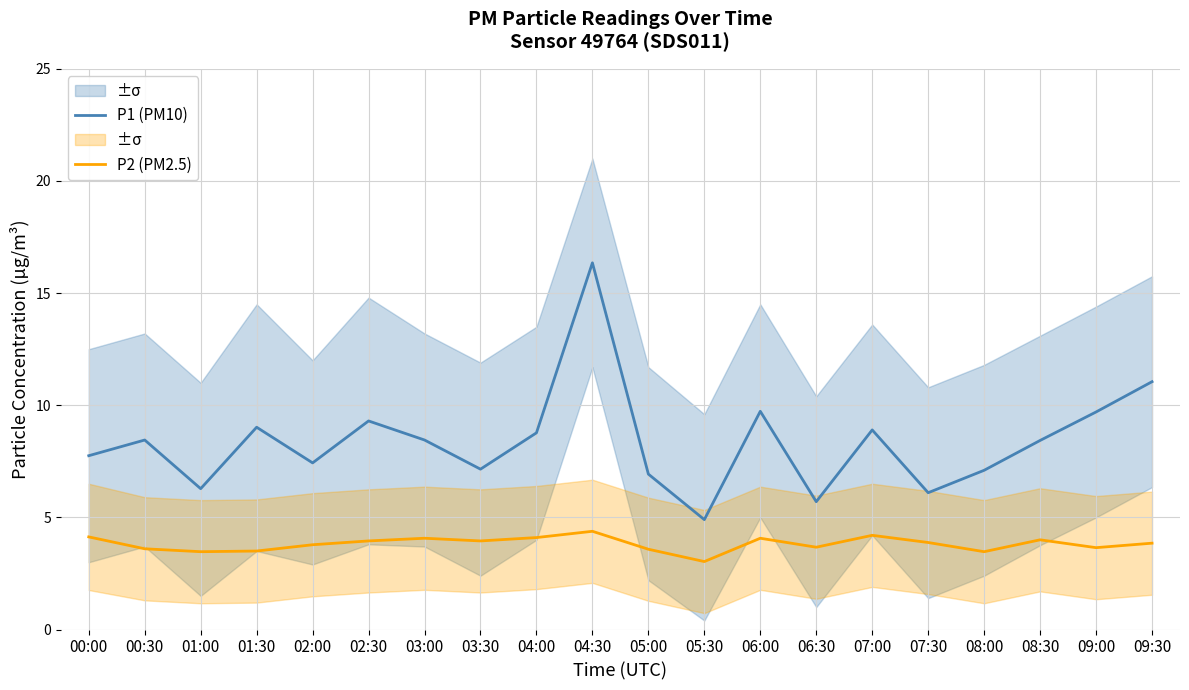

Where is P2 (PM2.5) nearest to the value 3?

05:30